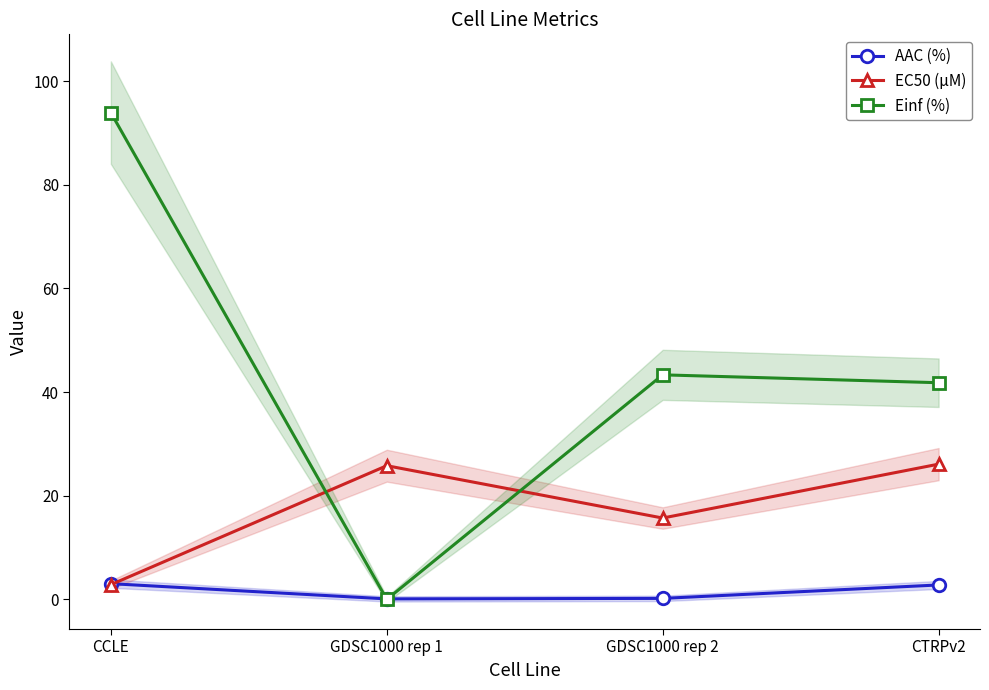

How many intersections are there between AAC (%) and EC50 (µM)?

1